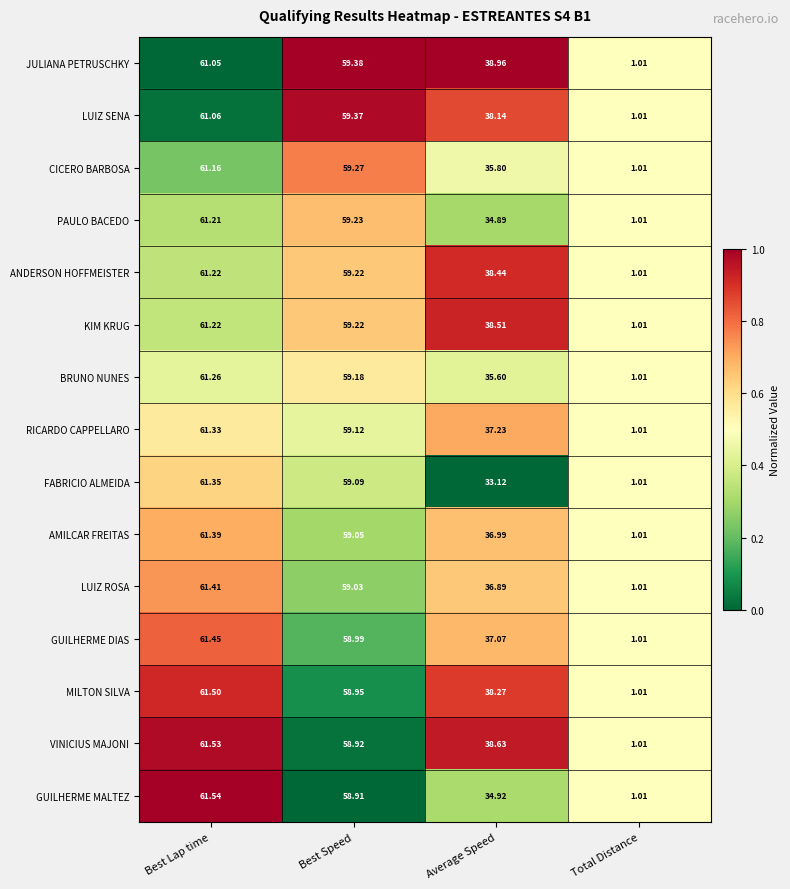

What is the greatest value displayed?

61.5